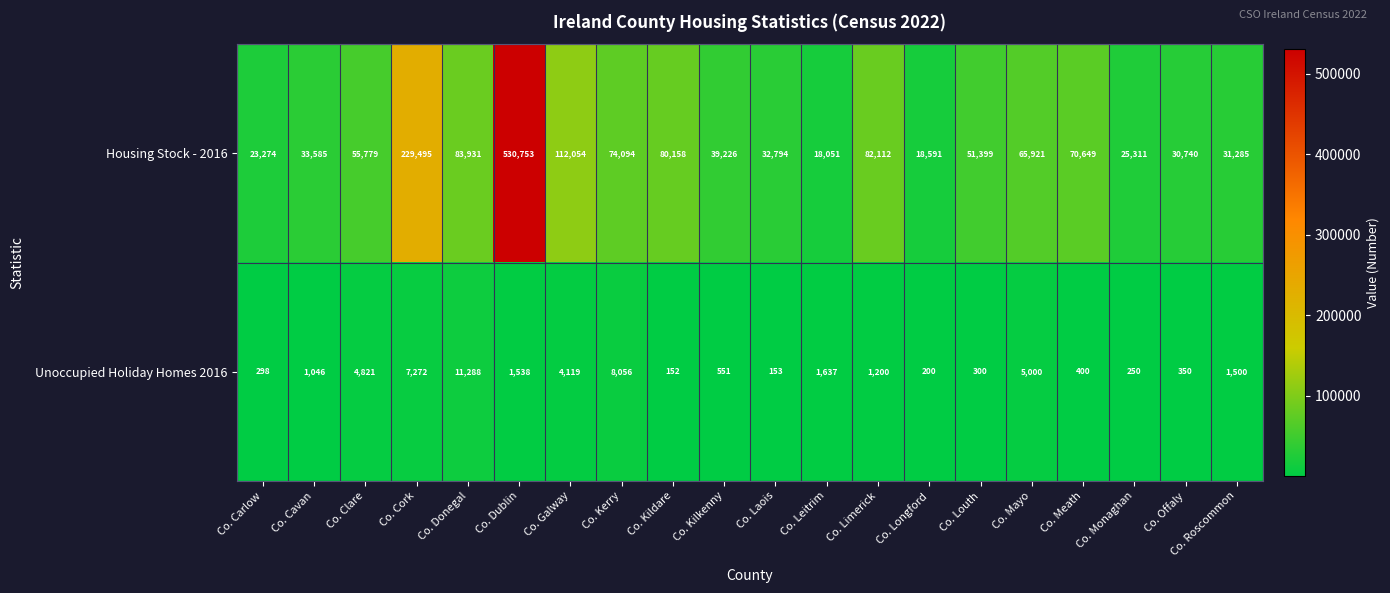

What is the smallest value displayed?

152